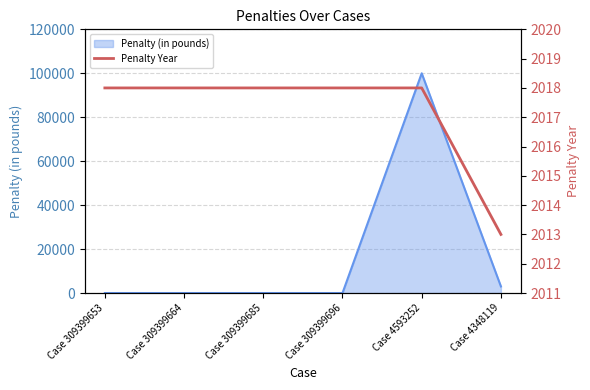

True or false: Penalty (in pounds) has a value of 0 at Case 309399653.

True